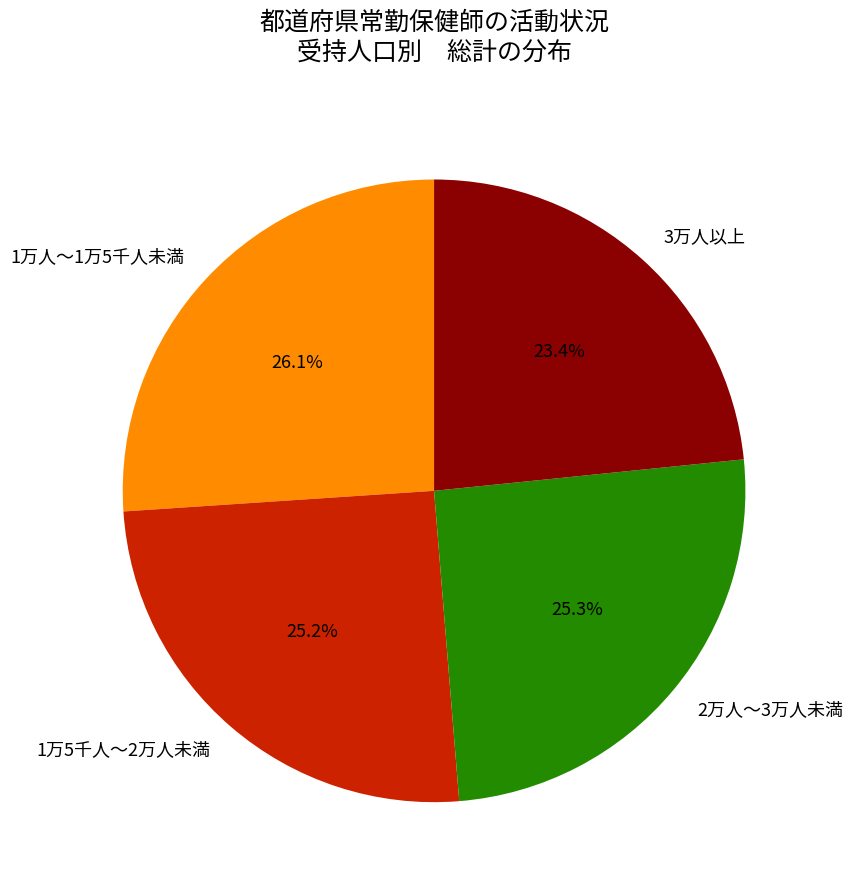

Between 1万人～1万5千人未満 and 1万5千人～2万人未満, which is larger?

1万人～1万5千人未満